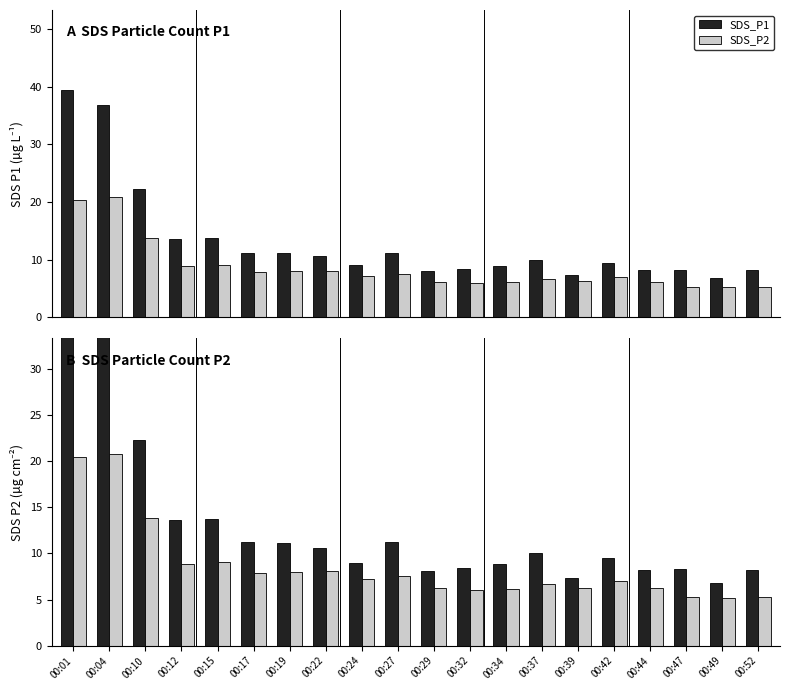

List the series in order of their overall mean, highest first.

SDS_P1, SDS_P2